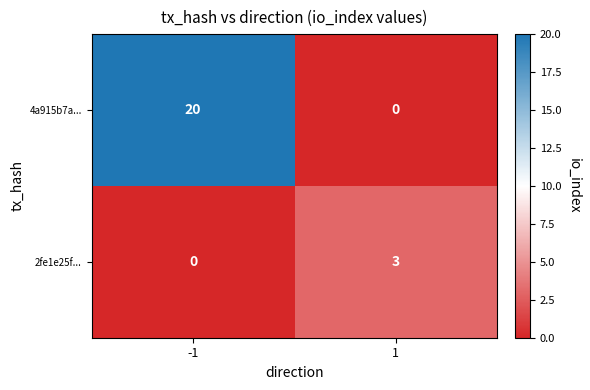

List the labels in order of 4a915b7a... value, smallest first.

1, -1